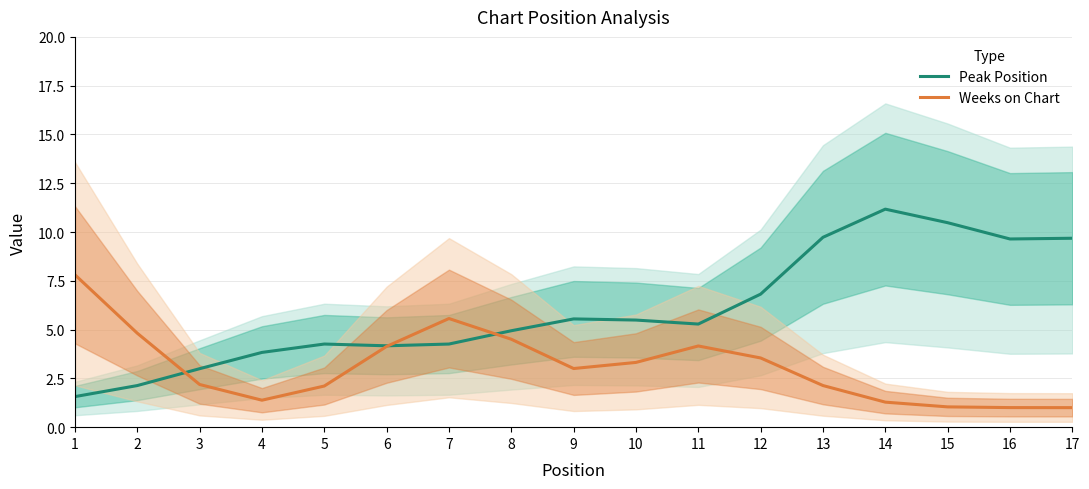

At which label is Weeks on Chart closest to 4?

6